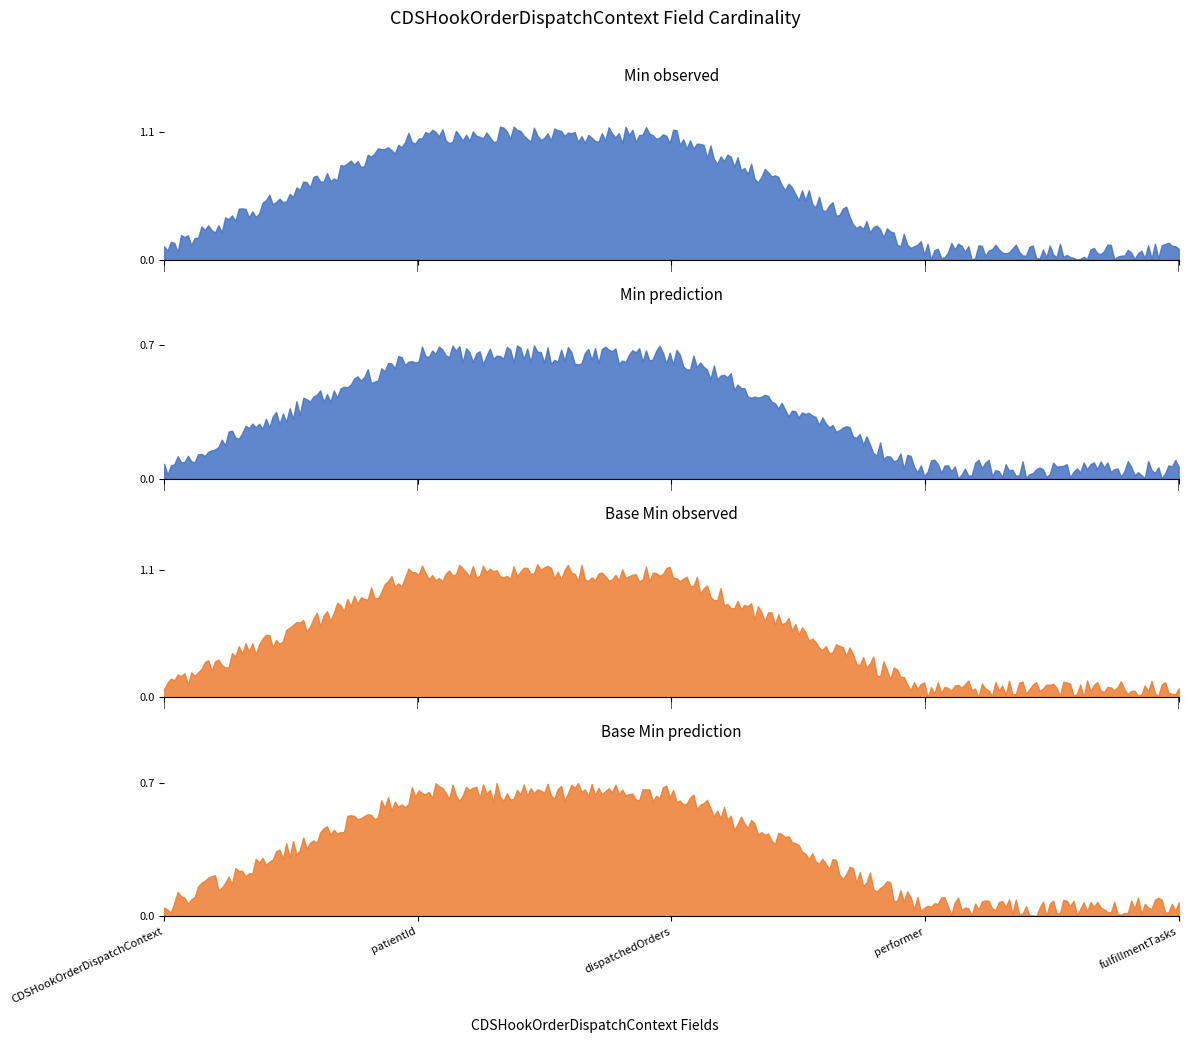

Reading right to left, transcribe all the data shown in this chart.

Min: CDSHookOrderDispatchContext.fulfillmentTasks=0	CDSHookOrderDispatchContext.performer=0	CDSHookOrderDispatchContext.dispatchedOrders=1	CDSHookOrderDispatchContext.patientId=1	CDSHookOrderDispatchContext=0
Base Min: CDSHookOrderDispatchContext.fulfillmentTasks=0	CDSHookOrderDispatchContext.performer=0	CDSHookOrderDispatchContext.dispatchedOrders=1	CDSHookOrderDispatchContext.patientId=1	CDSHookOrderDispatchContext=0